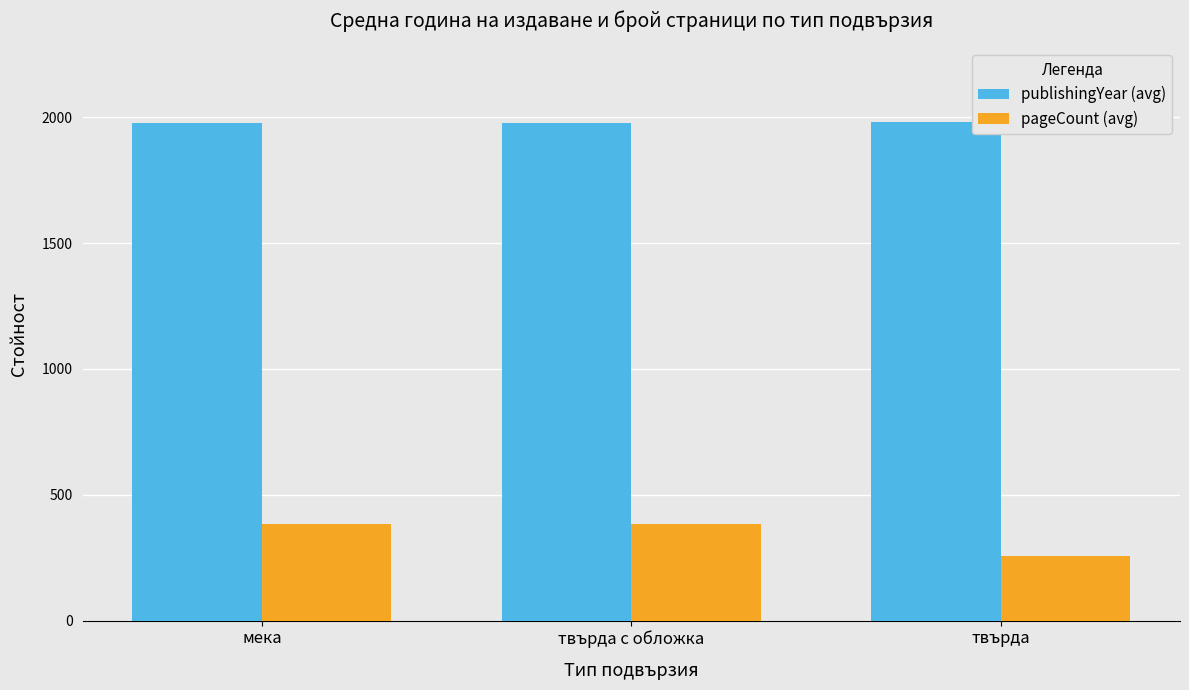

What is the total value across all series at твърда?

2235.7